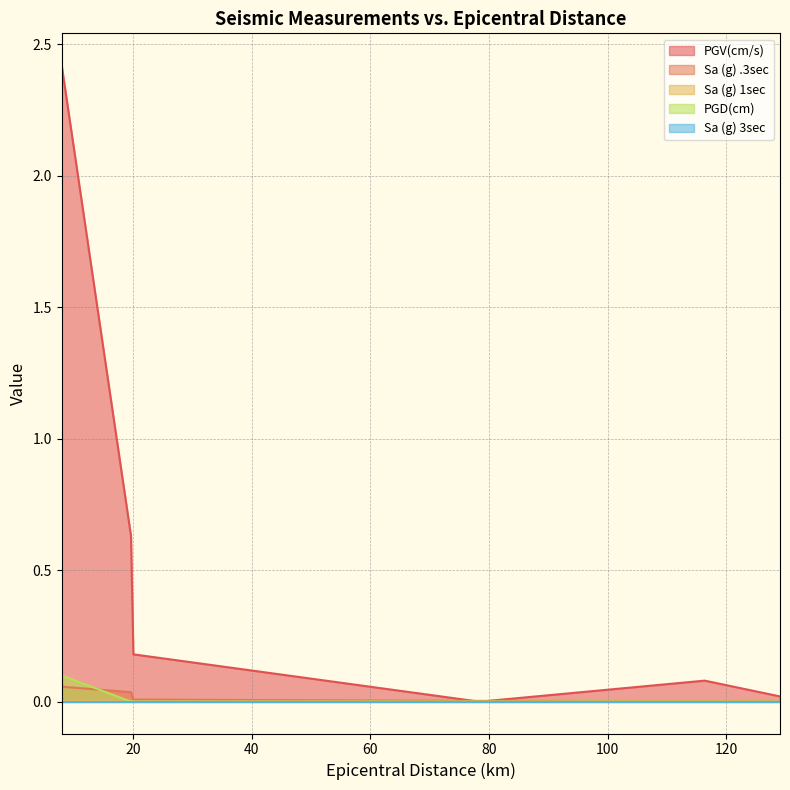

True or false: Sa (g) 1sec and Sa (g) .3sec cross at least once.

False